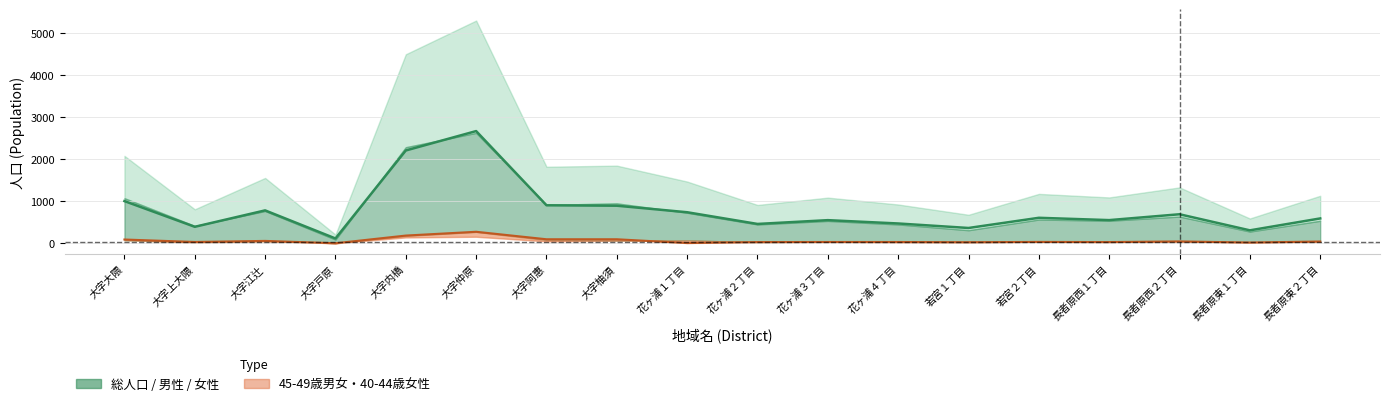

Which series has the largest range (max minus min)?

女性